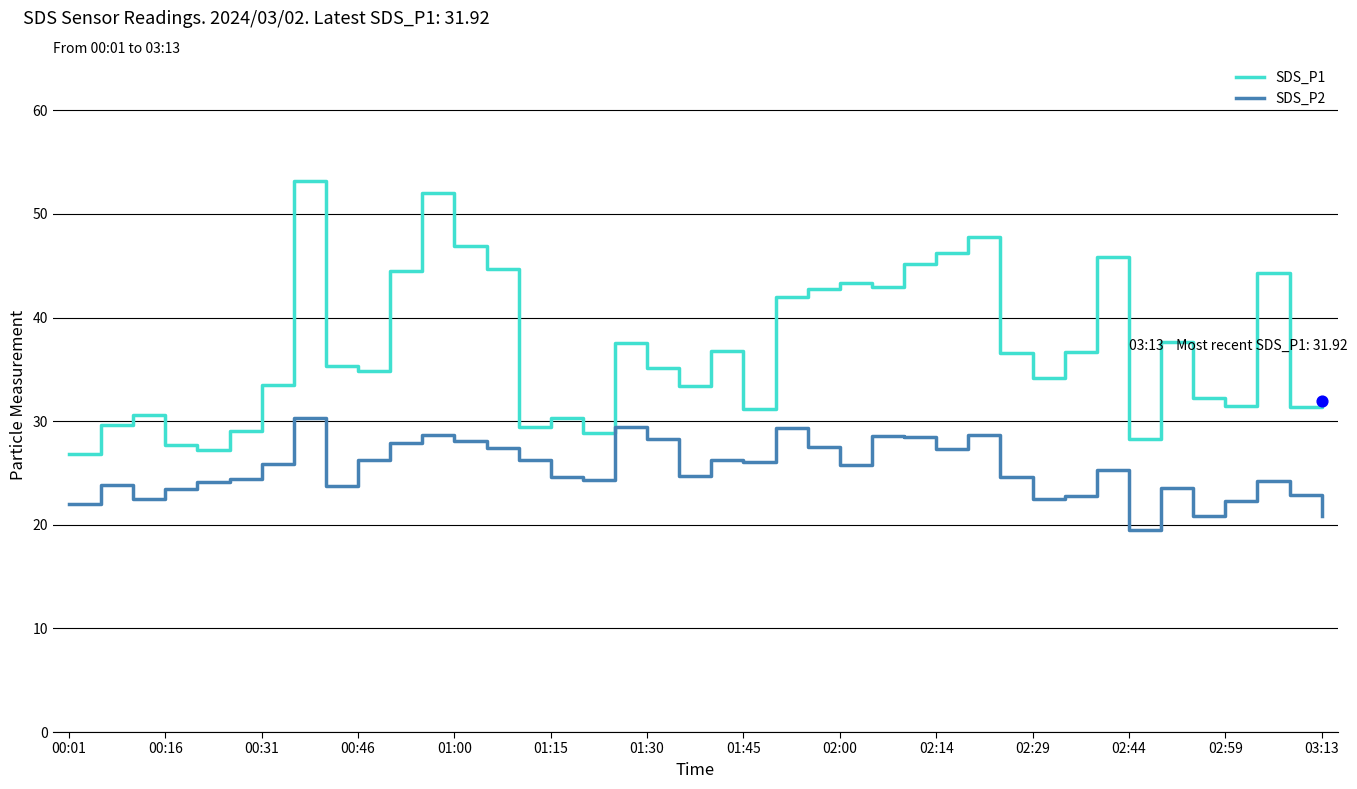

At how many categories does at least one series exceed 51?

2